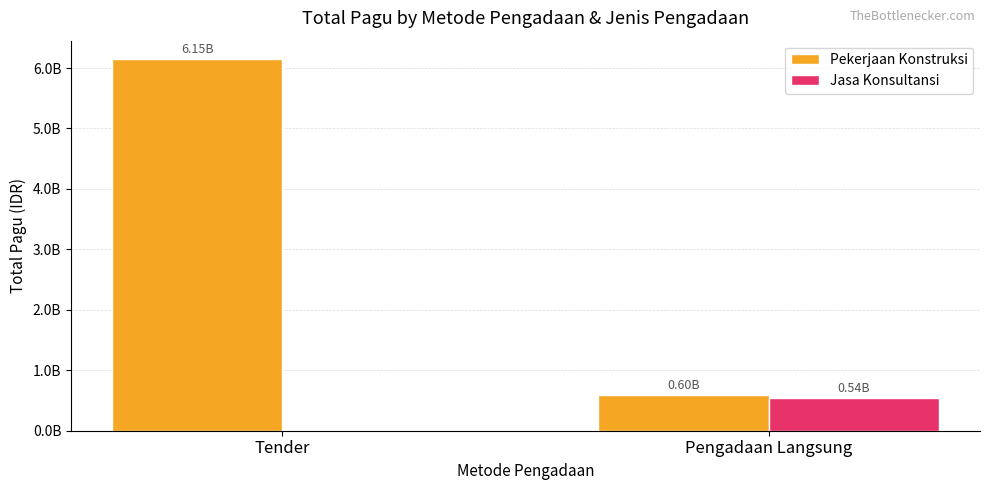

What position from the right is Tender?

2